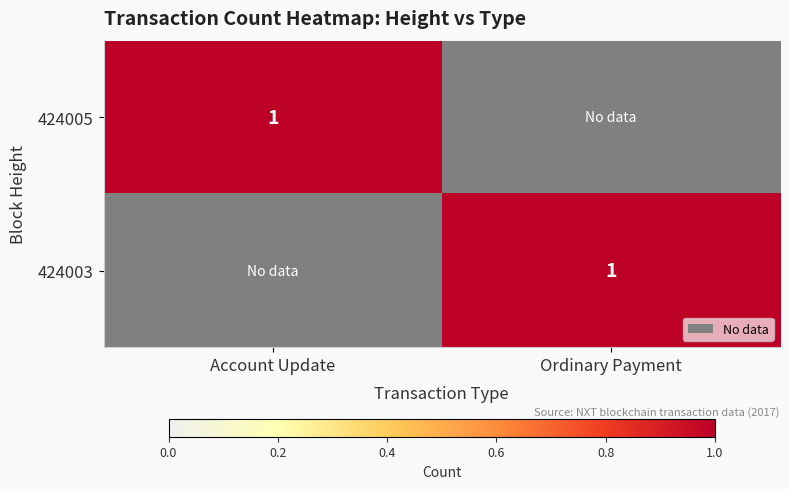

Is it true that 424005 equals 1 at Account Update?

True